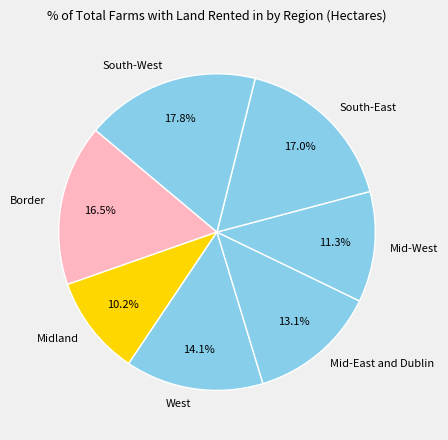

To the nearest percent, what percentage of the pie is Mid-West?

11%